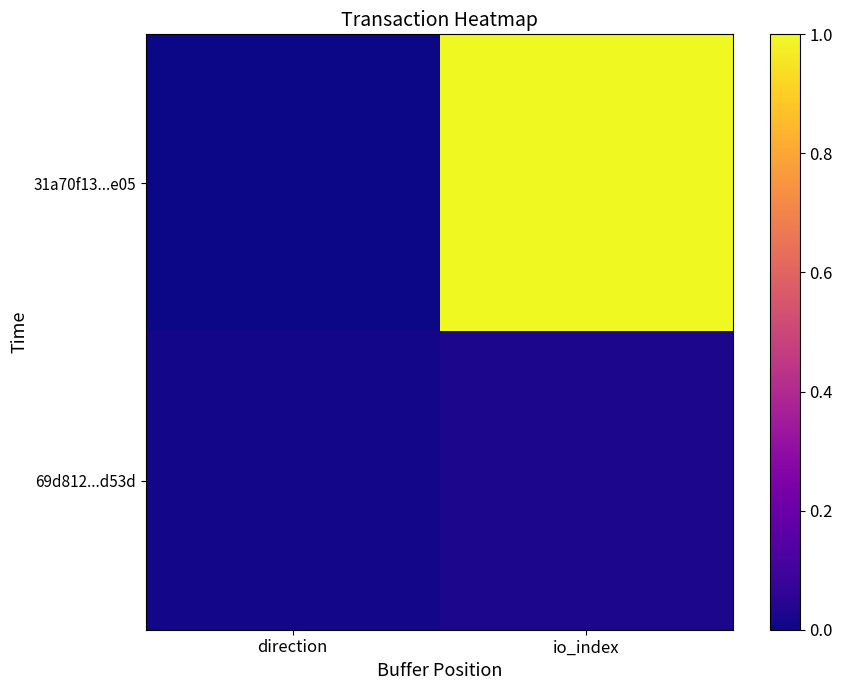

List the series in order of their overall mean, lowest first.

69d812...d53d, 31a70f13...e05